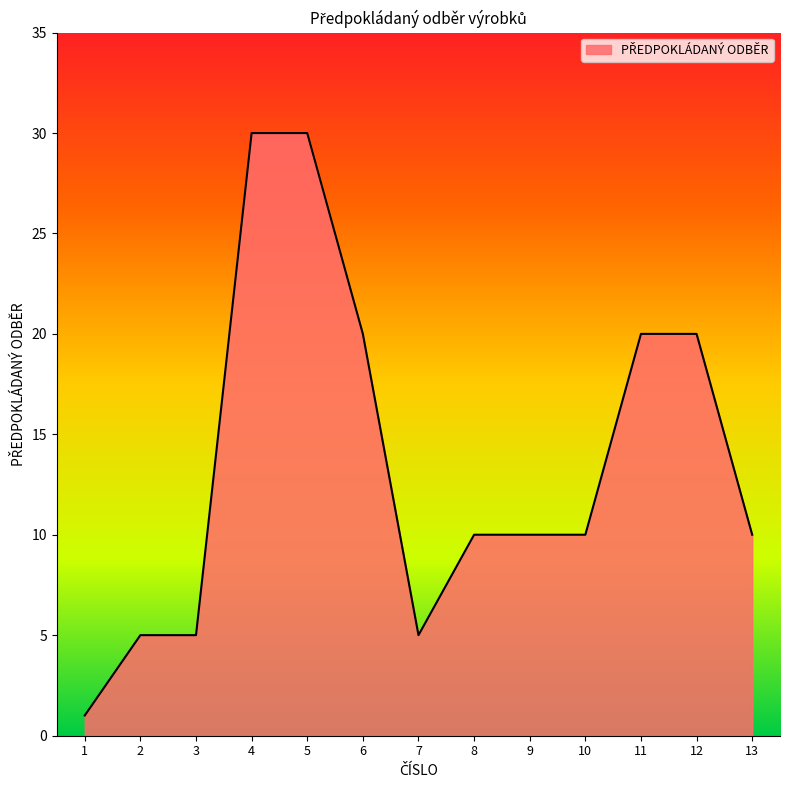

Approximately how many times larger is the value at 9 compared to 2?

2.0